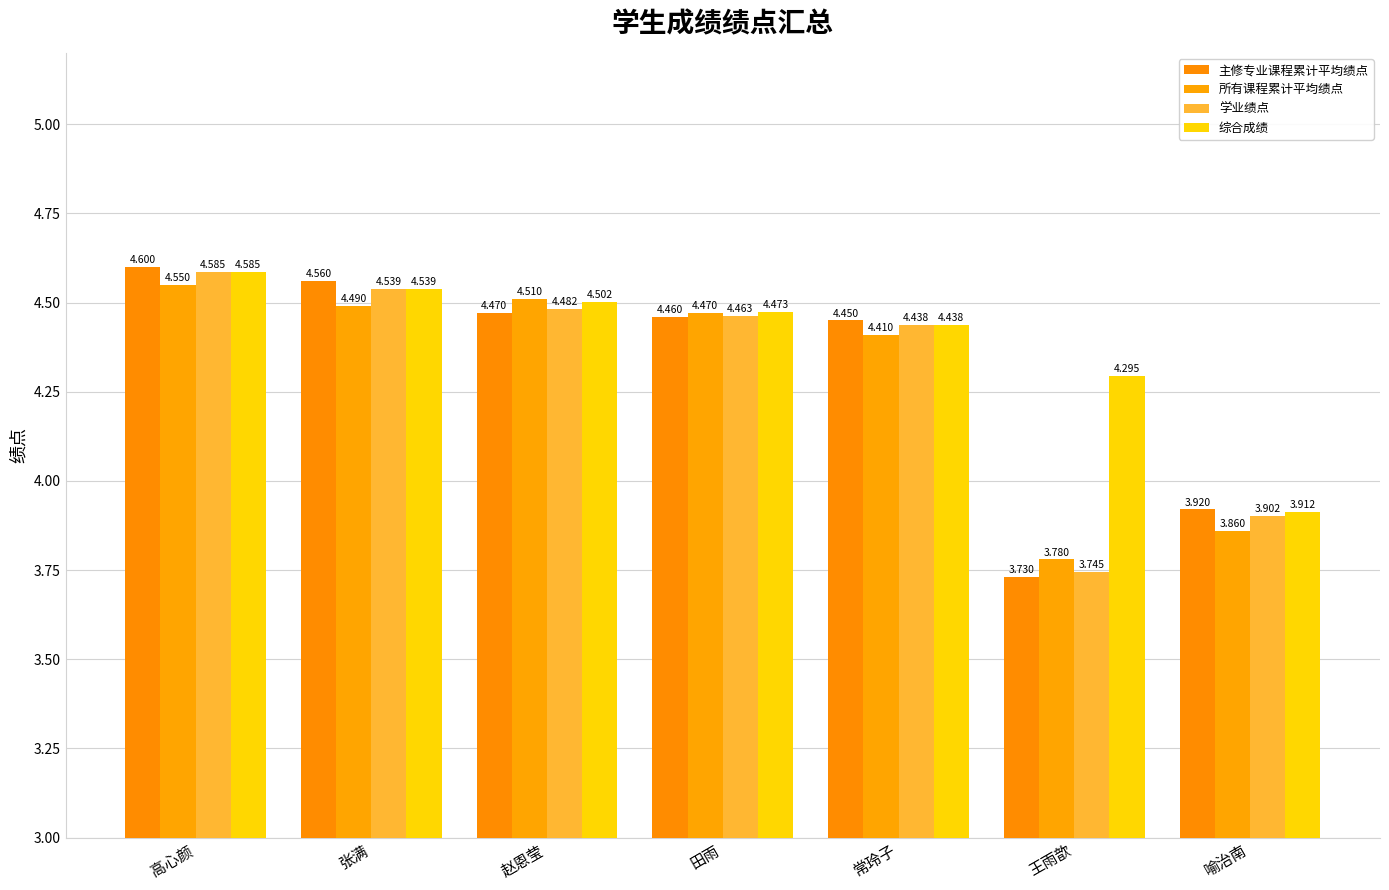

What is the minimum value shown in the chart?

3.7